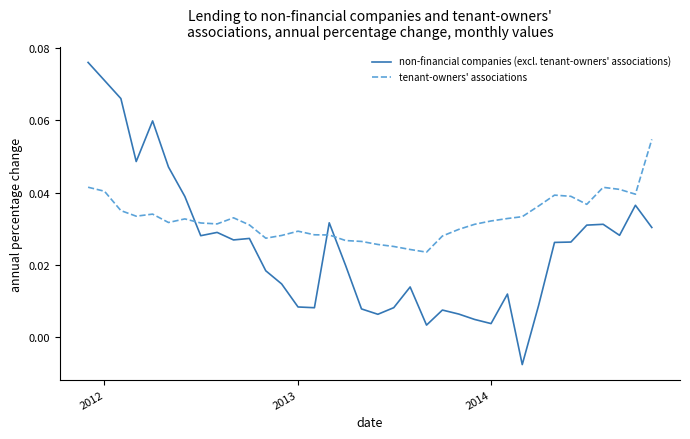

After their last crossing, which series has the higher values: tenant-owners' associations or non-financial companies (excl. tenant-owners' associations)?

tenant-owners' associations